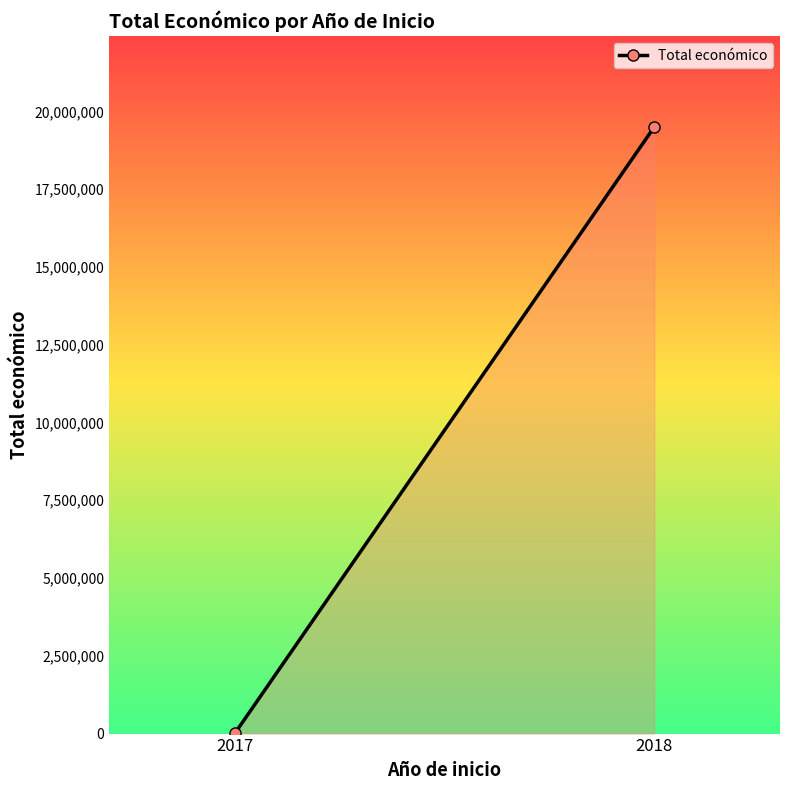

At which label is the value closest to 9754354?

2017